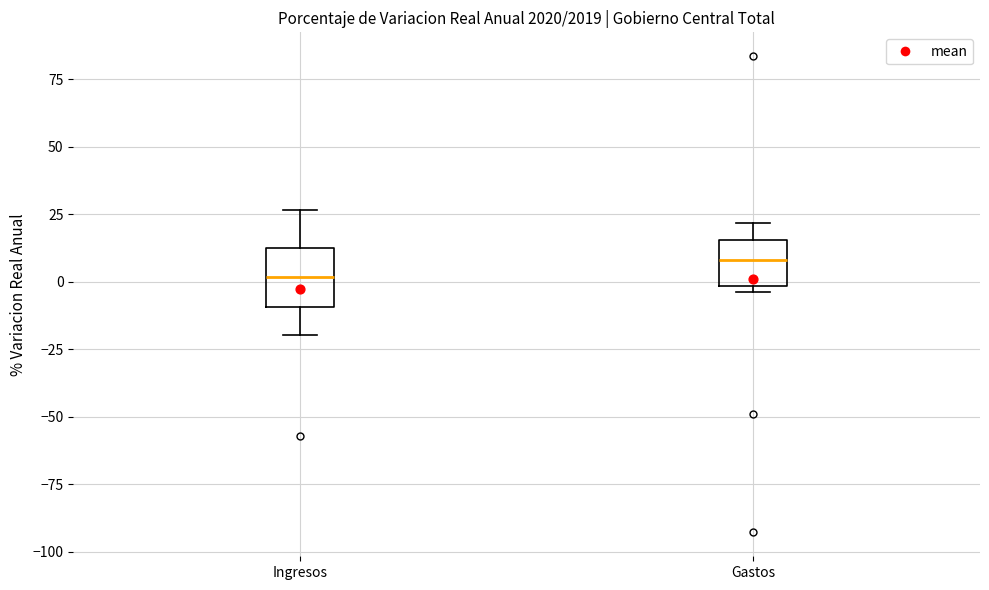

Reading left to right, transcribe this box plot: for each box, give where its median line is, the range the box spans, and where its two whiskers end, as read against the y-axis. The values are not printed on the chart, so give them approximately, as read against the axis.

Ingresos: median 0, box -10 to 10, whiskers -20 to 25
Gastos: median 10, box 0 to 15, whiskers -5 to 20